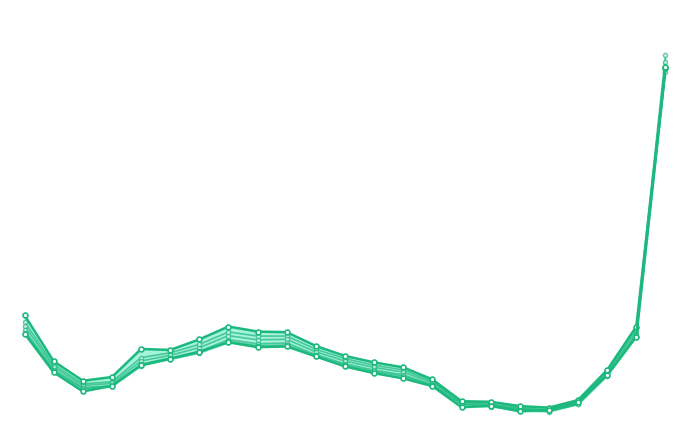

At which category is the sum across all series the highest?

23:00